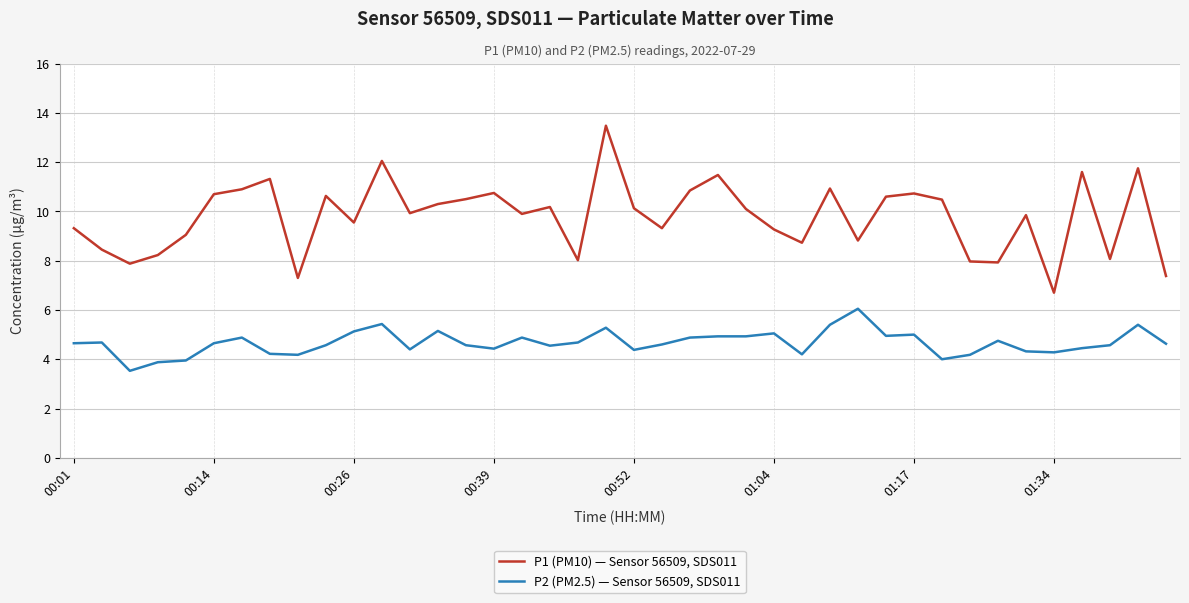

What is the difference between the maximum and minimum values in the P2 (PM2.5) — Sensor 56509, SDS011 series?

2.5